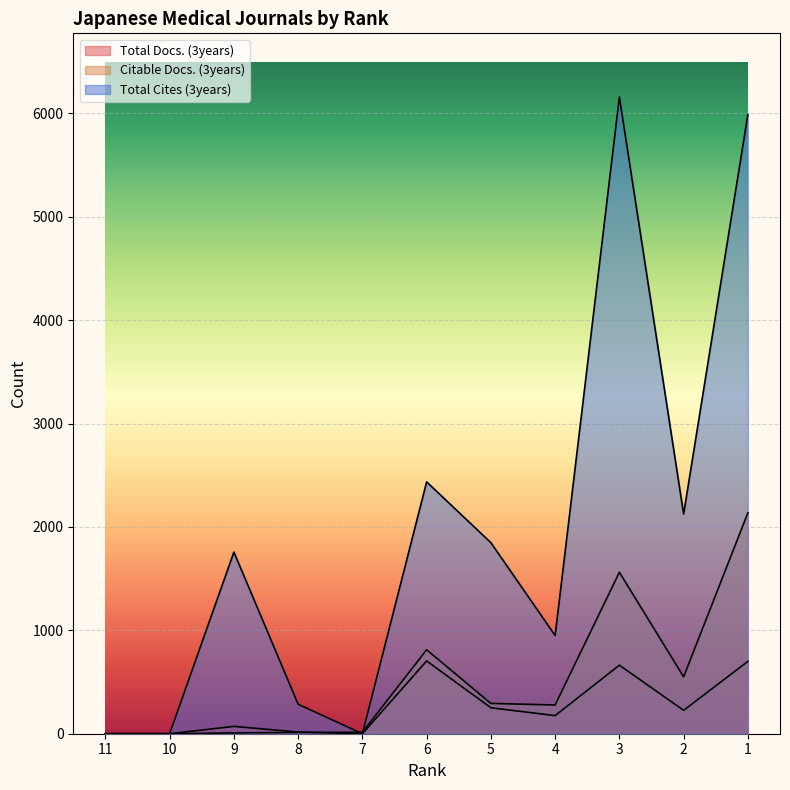

At which category does Total Cites (3years) reach its first local valley?

7